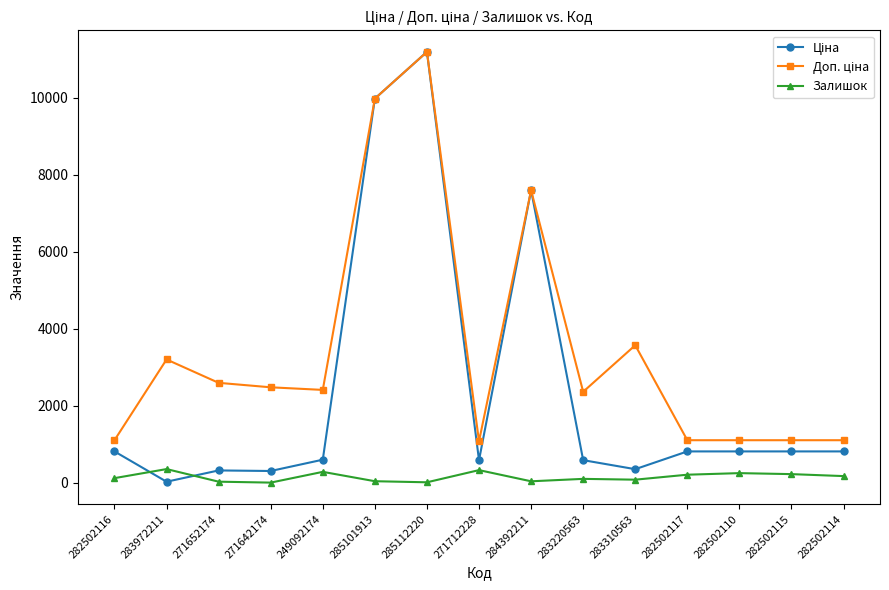

What is the maximum value shown in the chart?

11188.2